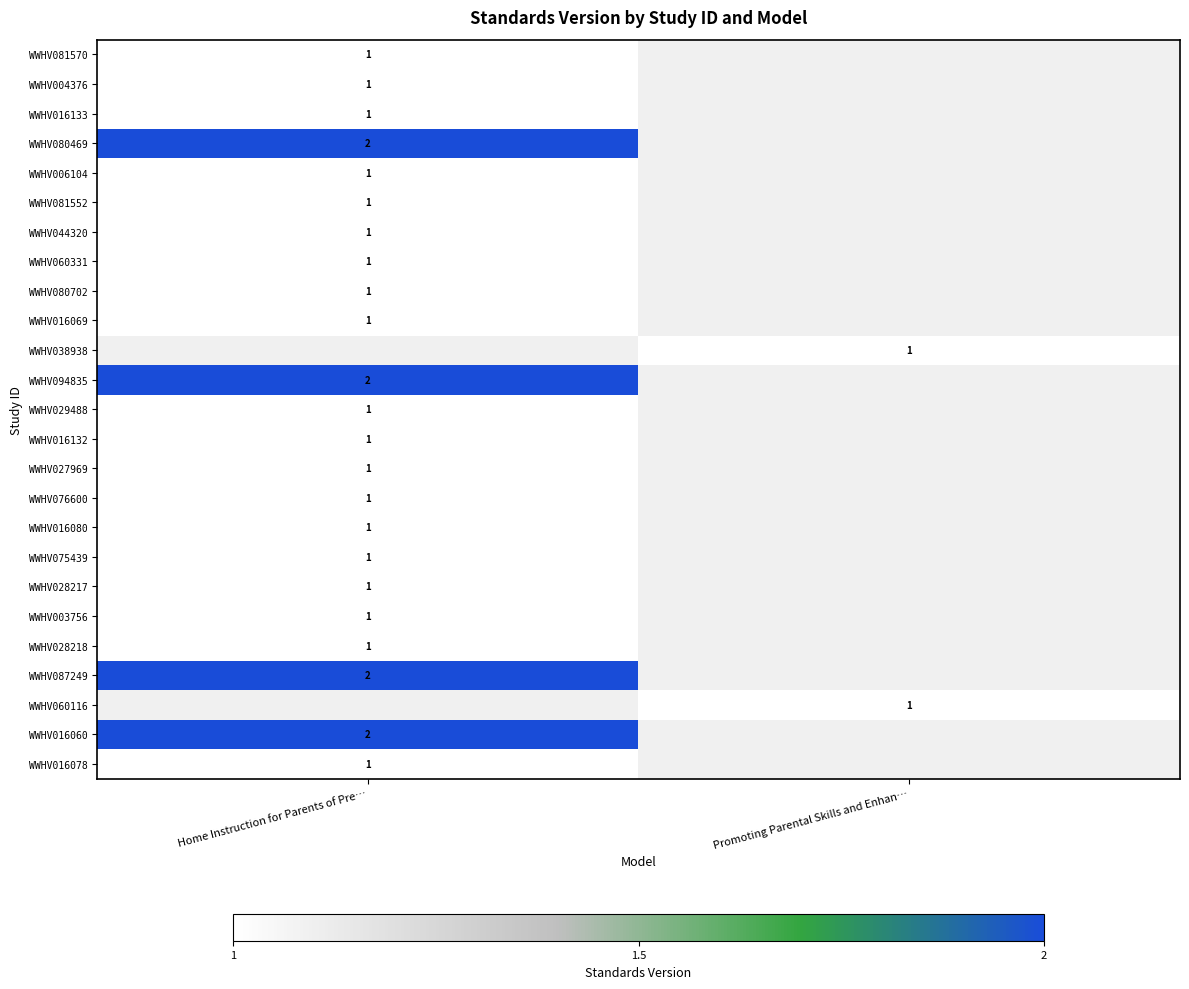

The WWHV075439 series shows 0 at Home Instruction for Parents of Pre…. True or false?

False